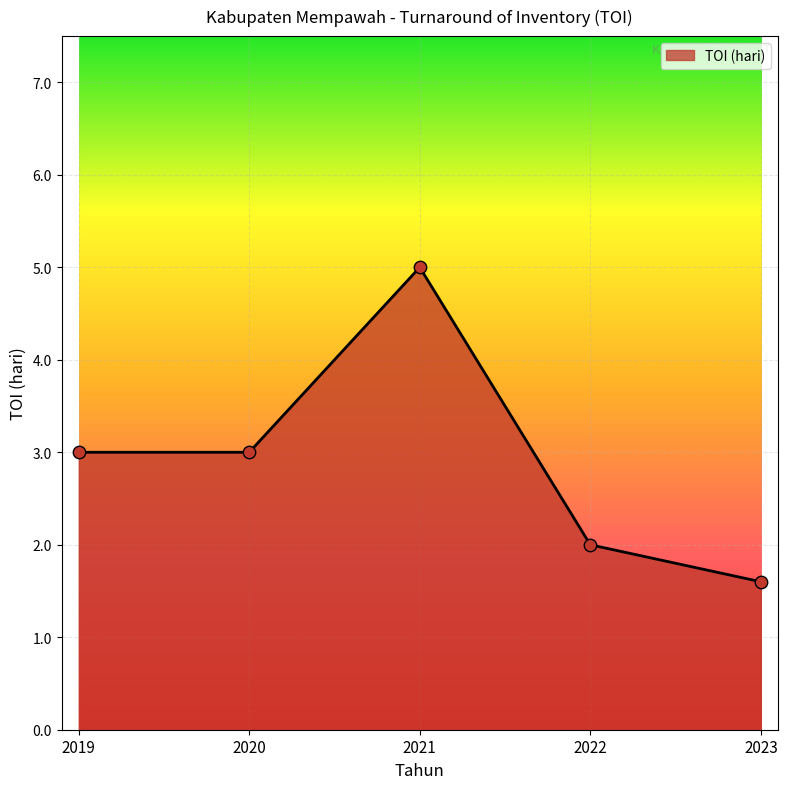

Between 2023 and 2019, which is larger?

2019